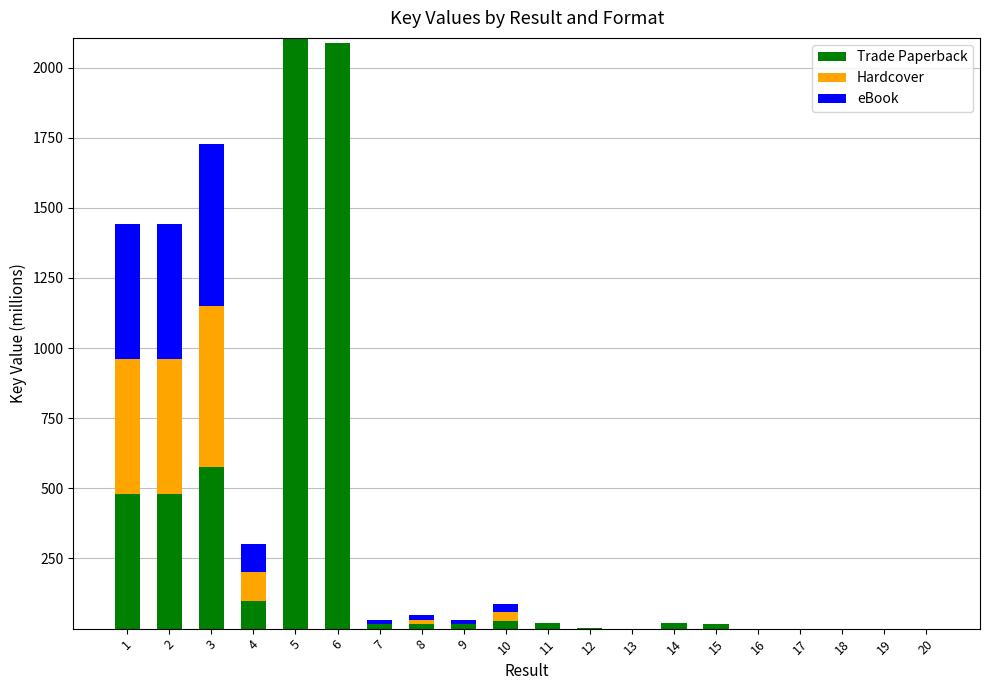

Where is Hardcover nearest to the value 287?

4